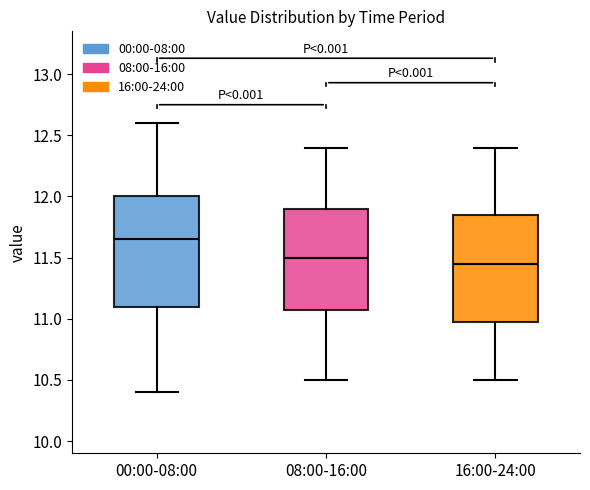

Reading left to right, transcribe this box plot: for each box, give where its median line is, the range the box spans, and where its two whiskers end, as read against the y-axis. The values are not printed on the chart, so give them approximately, as read against the axis.

00:00-08:00: median 11.65, box 11.10 to 12.00, whiskers 10.40 to 12.60
08:00-16:00: median 11.50, box 11.10 to 11.90, whiskers 10.50 to 12.40
16:00-24:00: median 11.45, box 11.00 to 11.85, whiskers 10.50 to 12.40